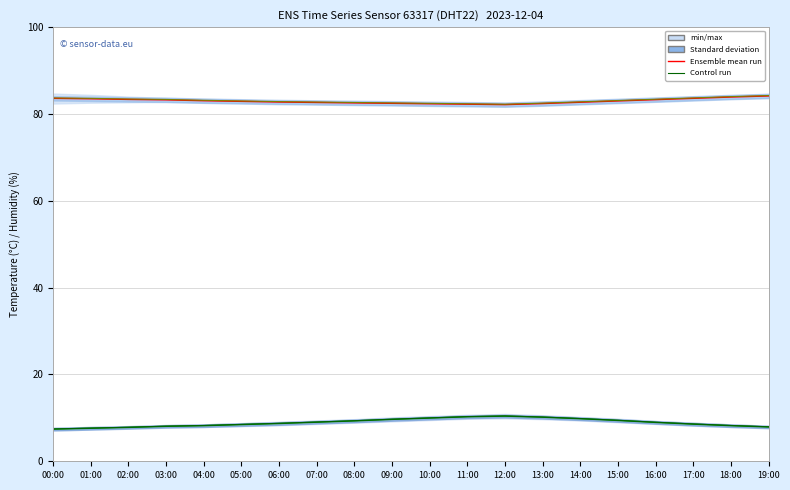

What is the lowest value of the Temp control run series?

7.5